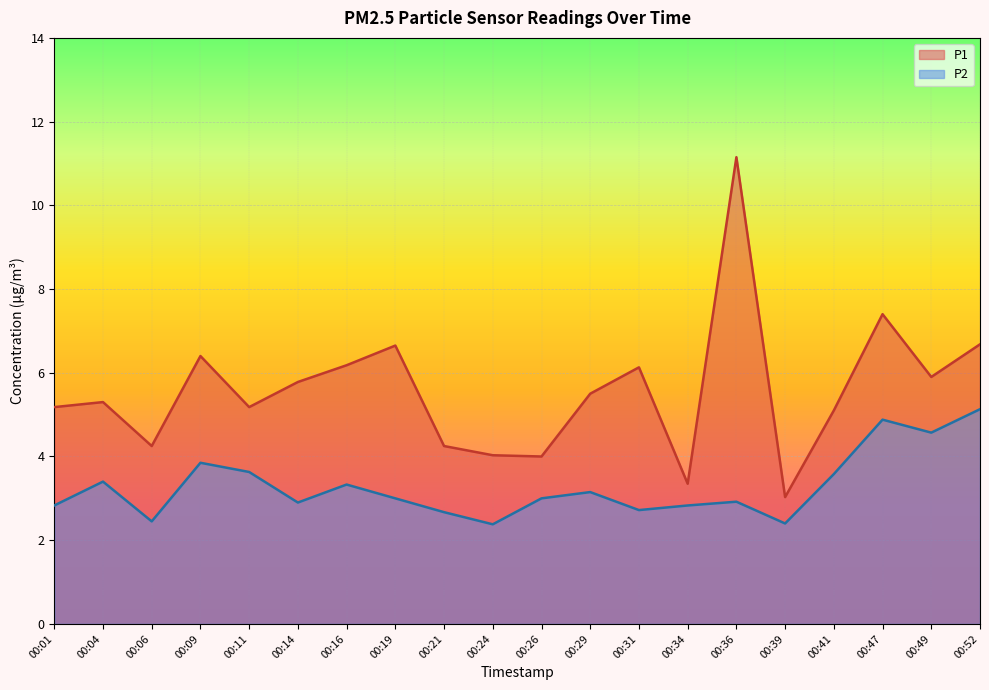

At 00:11, list the series in order from largest to smallest.

P1, P2